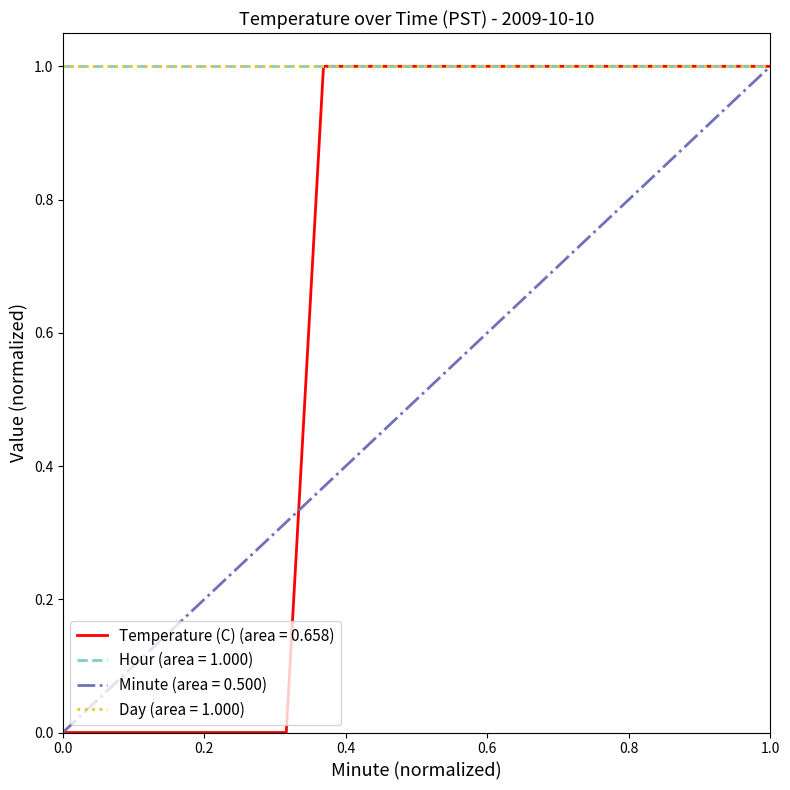

Does the chart display data point markers on the line(s)?

No